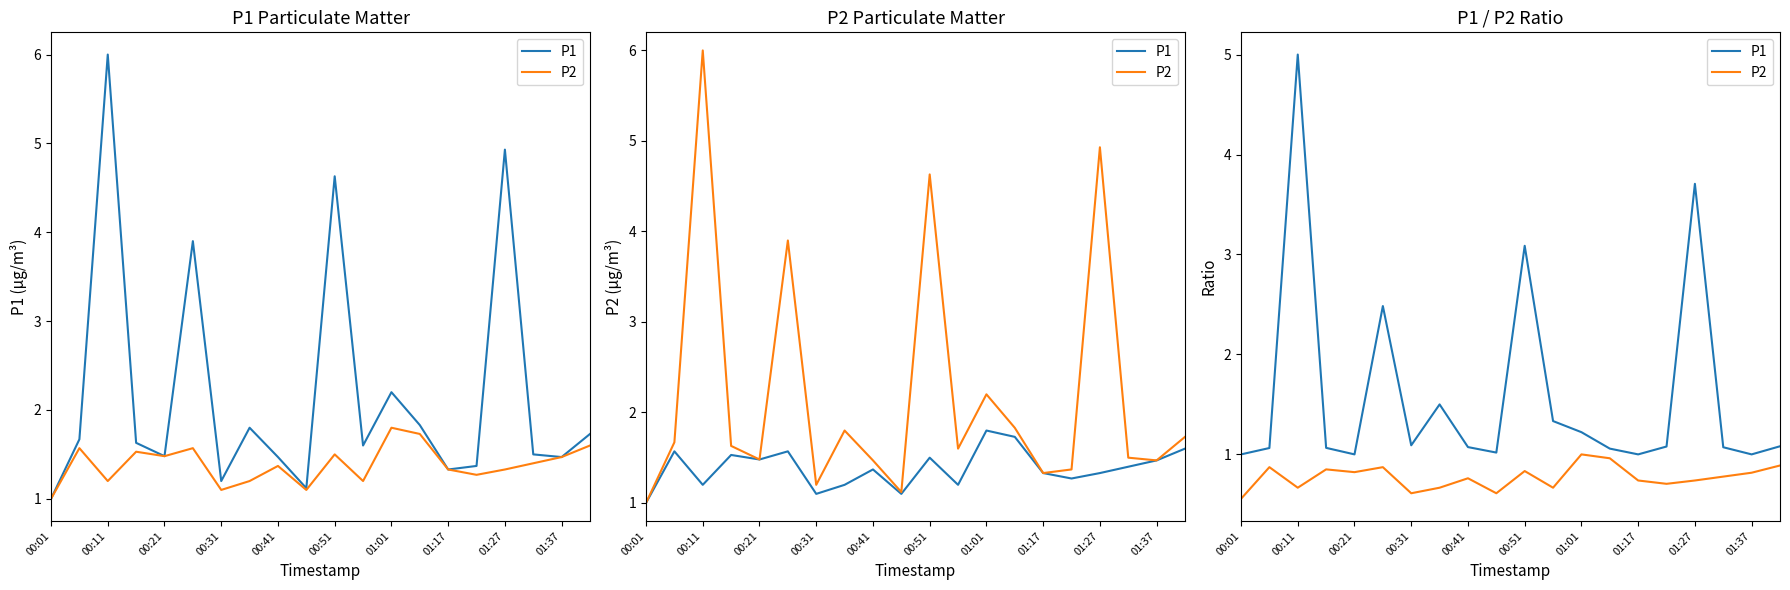

At which category does the chart reach its minimum across all series?

00:01